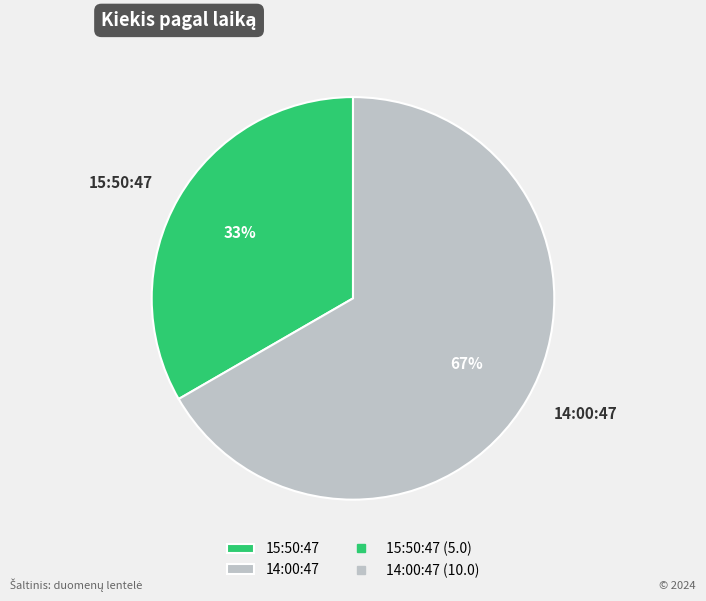

What is the majority slice?

14:00:47